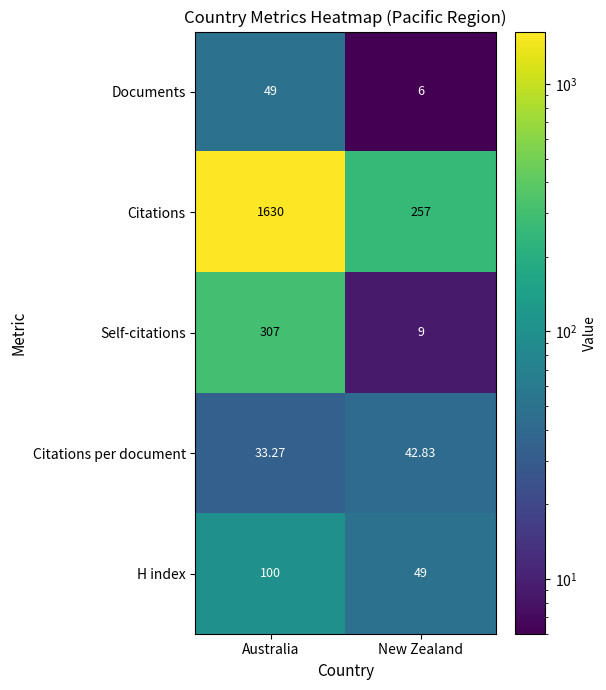

Rank the series by their maximum value, from lowest to highest.

Citations per document, Documents, H index, Self-citations, Citations